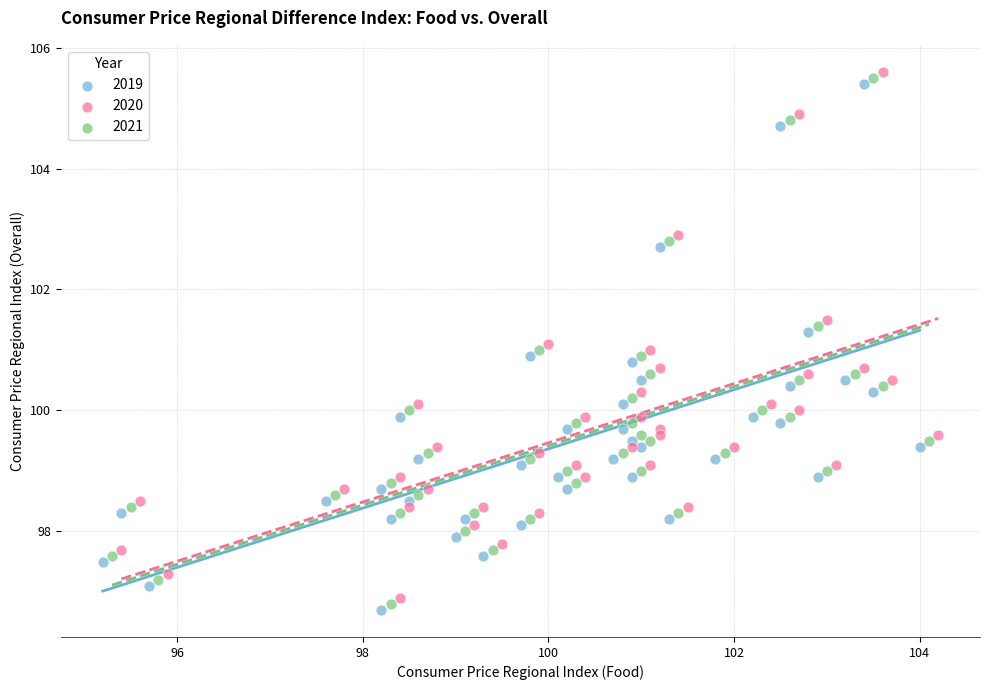

What are all the series names shown in the legend?

2019, 2020, 2021